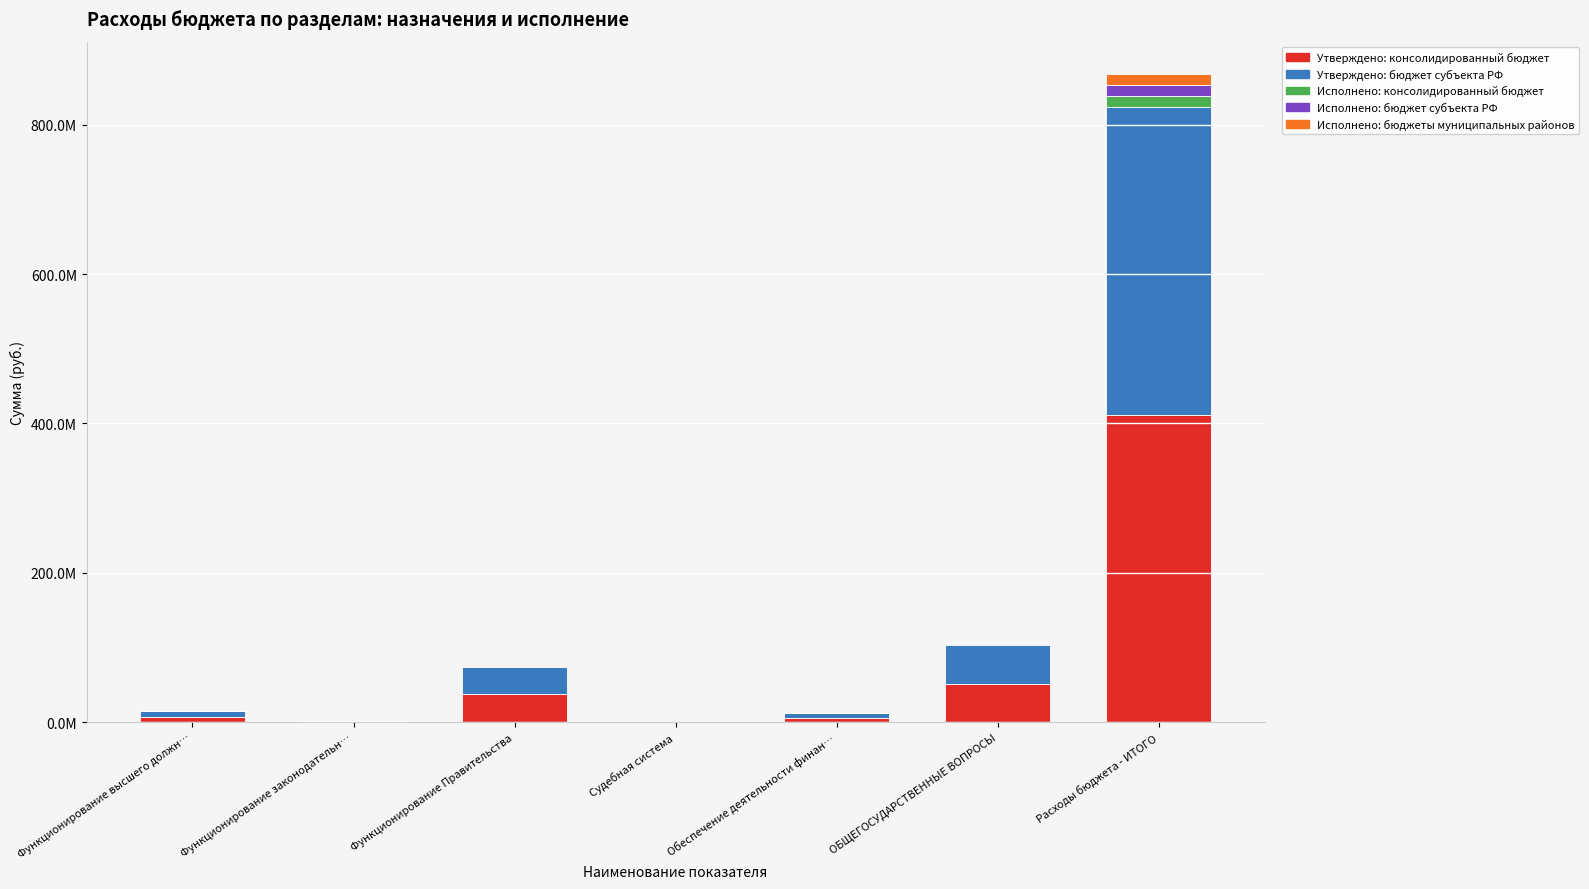

List the labels in order of Утверждено: консолидированный бюджет value, largest first.

Расходы бюджета - ИТОГО, ОБЩЕГОСУДАРСТВЕННЫЕ ВОПРОСЫ, Функционирование Правительства, Функционирование высшего должн…, Обеспечение деятельности финан…, Функционирование законодательн…, Судебная система